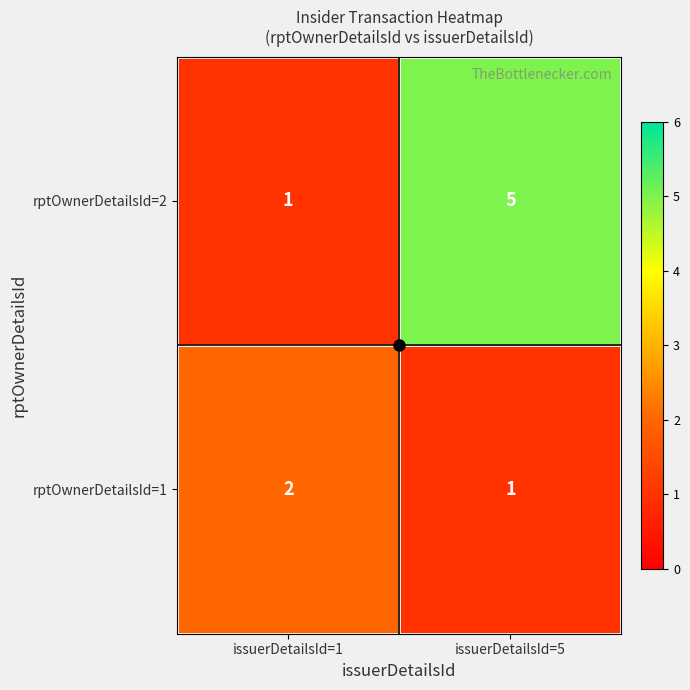

Which category has the lowest value in the rptOwnerDetailsId=2 series?

issuerDetailsId=1